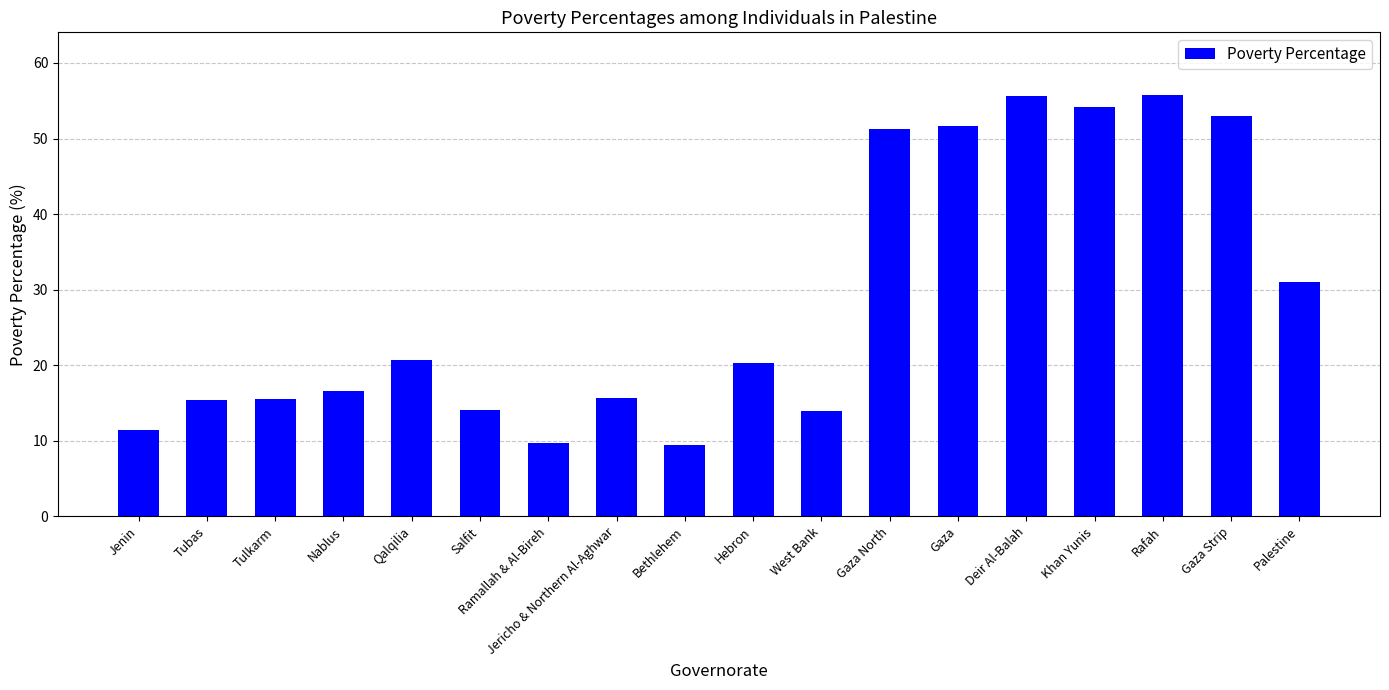

What is the difference between the second highest and minimum values?

46.2